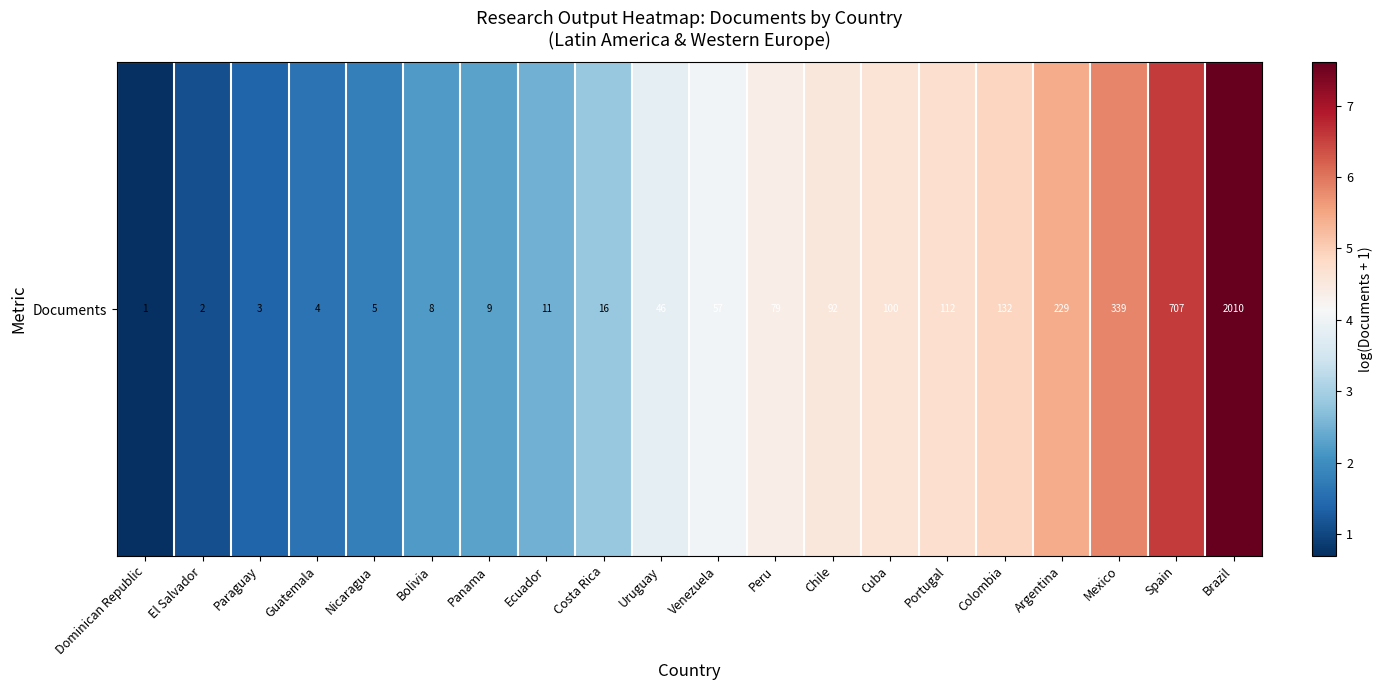

Where does the data first go above 4?

Venezuela